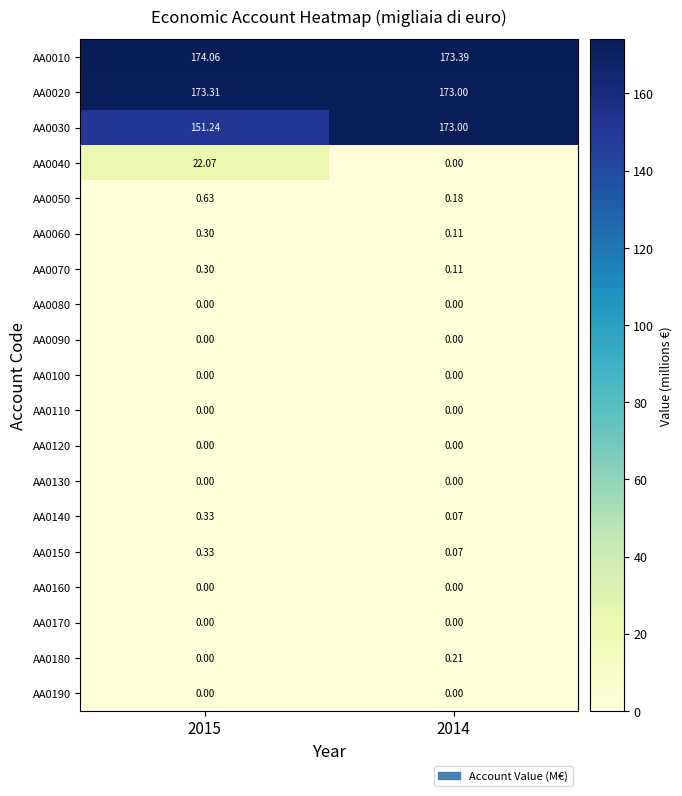

Which series has the largest range (max minus min)?

AA0040